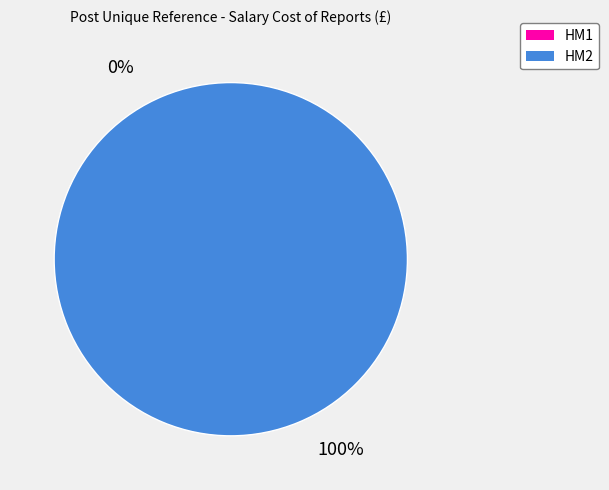

Is the sum of HM2 and HM1 greater than half?

Yes